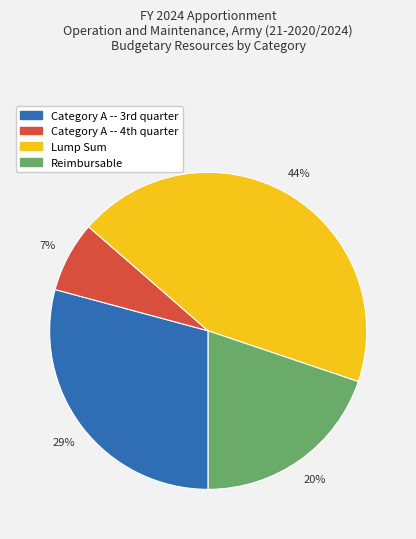

Rank the categories by value from highest to lowest.

Lump Sum, Category A -- 3rd quarter, Reimbursable, Category A -- 4th quarter